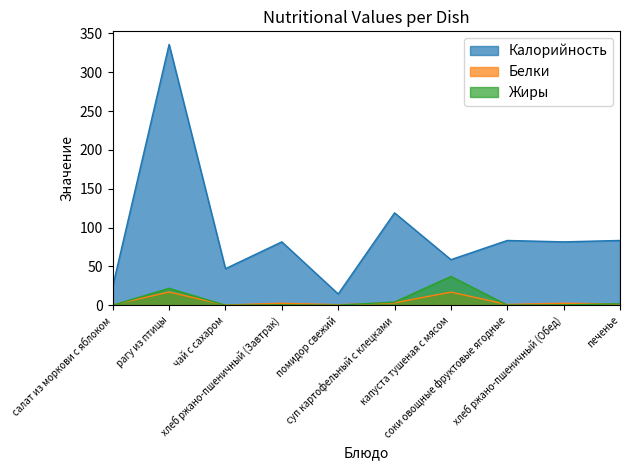

Where is the first local maximum for Белки?

рагу из птицы